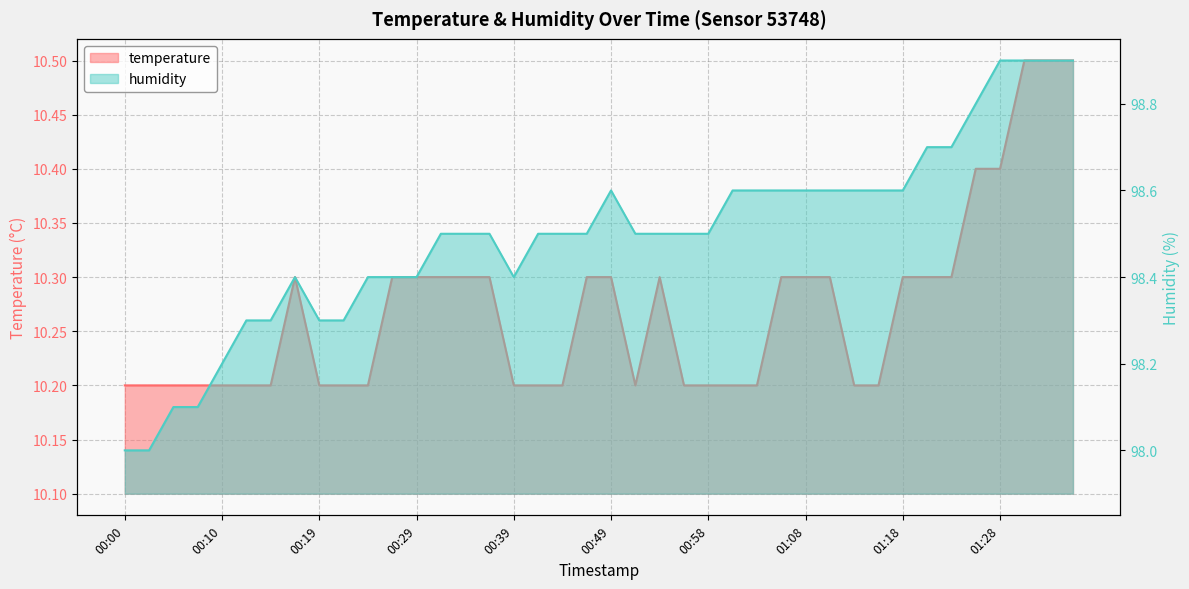

In temperature, how many points are lower than both neighbors (excluding endpoints)?

1